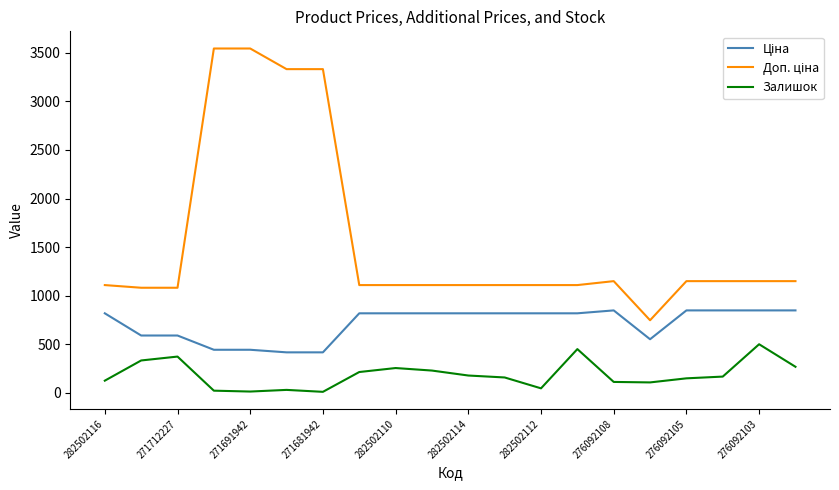

What is the greatest value displayed?

3545.0